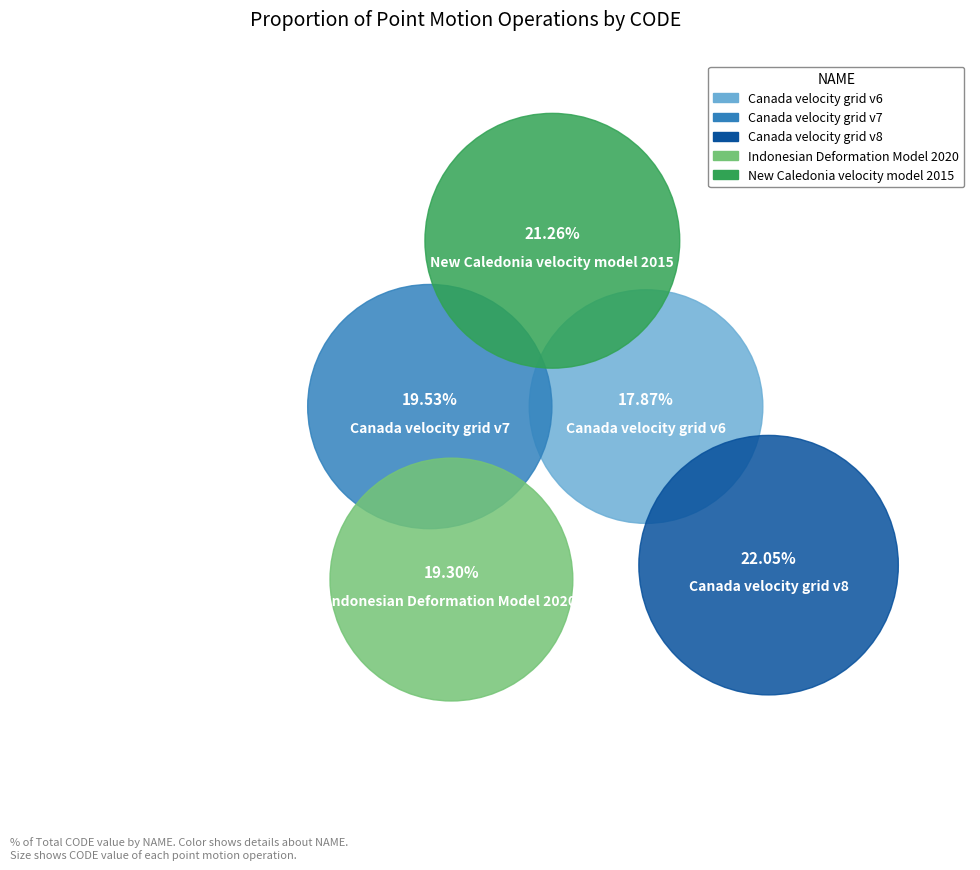

Does Canada velocity grid v6 represent more than half of the total?

No